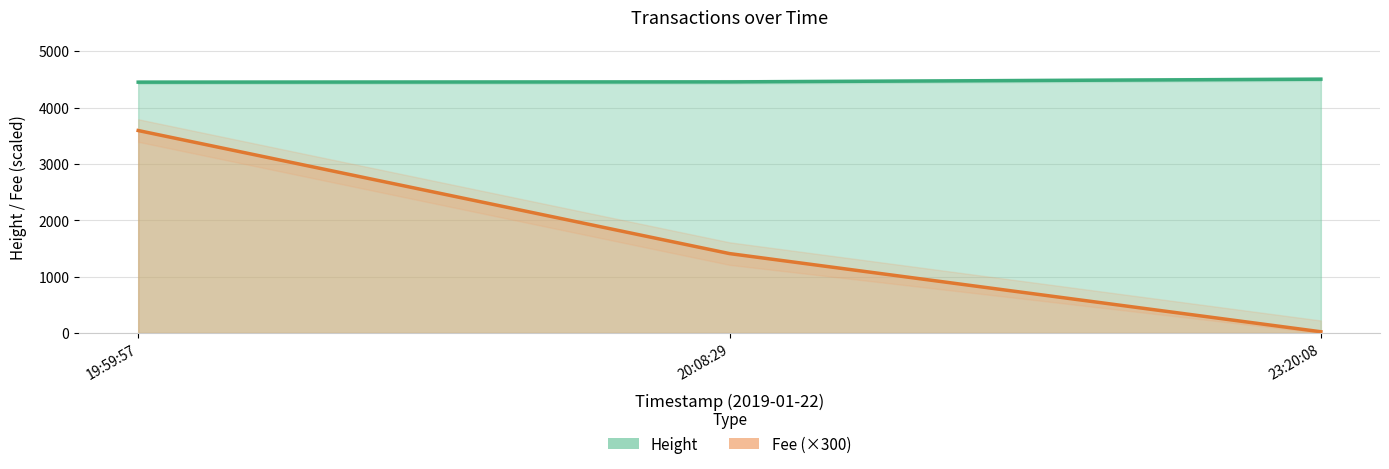

What are all the series names shown in the legend?

Height, Fee